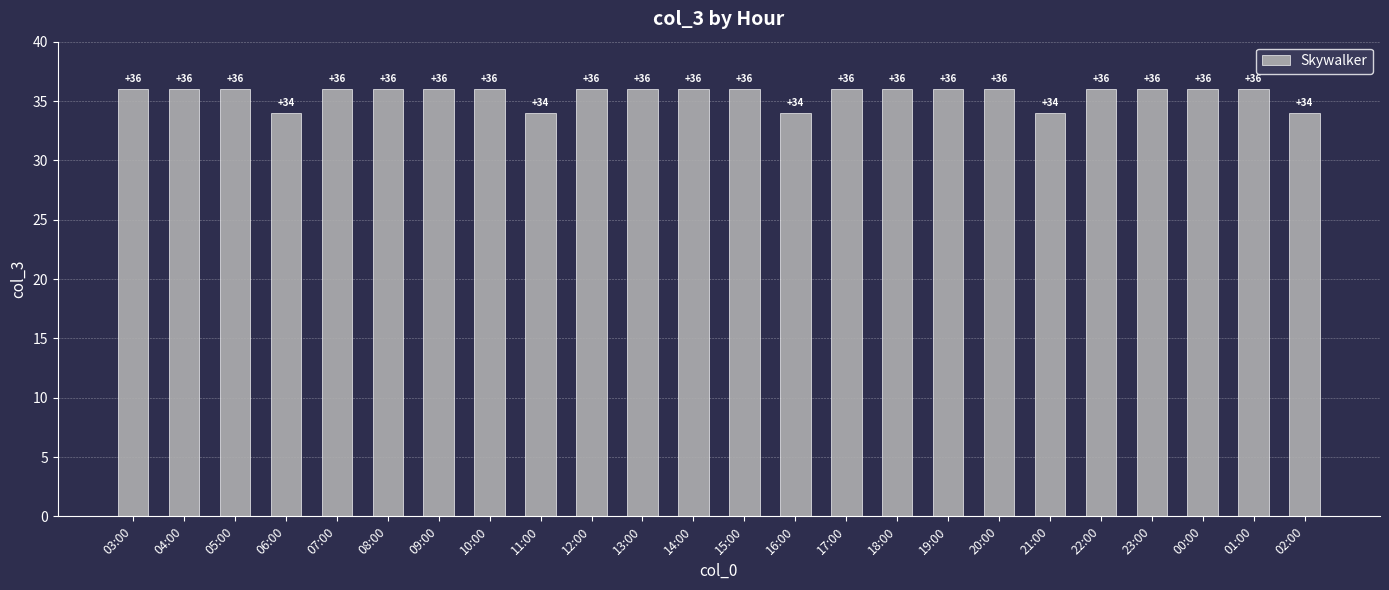

What is the label of the 4th bar from the left?

06:00